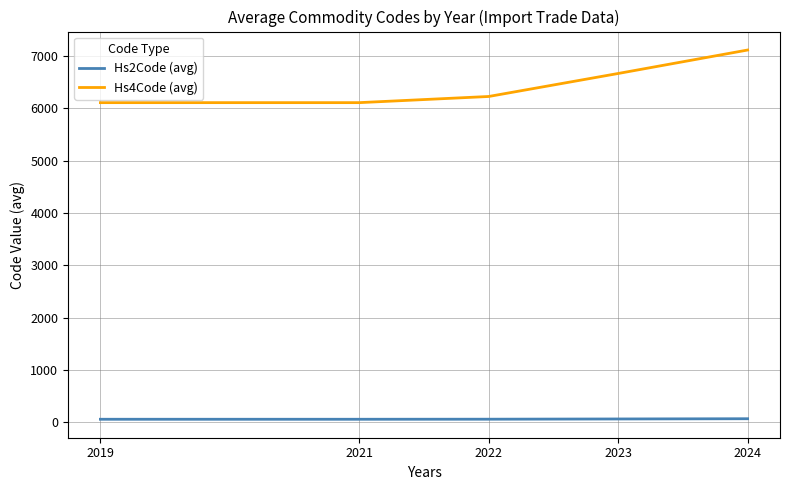

Which series has the widest spread of values?

Hs4Code (avg)